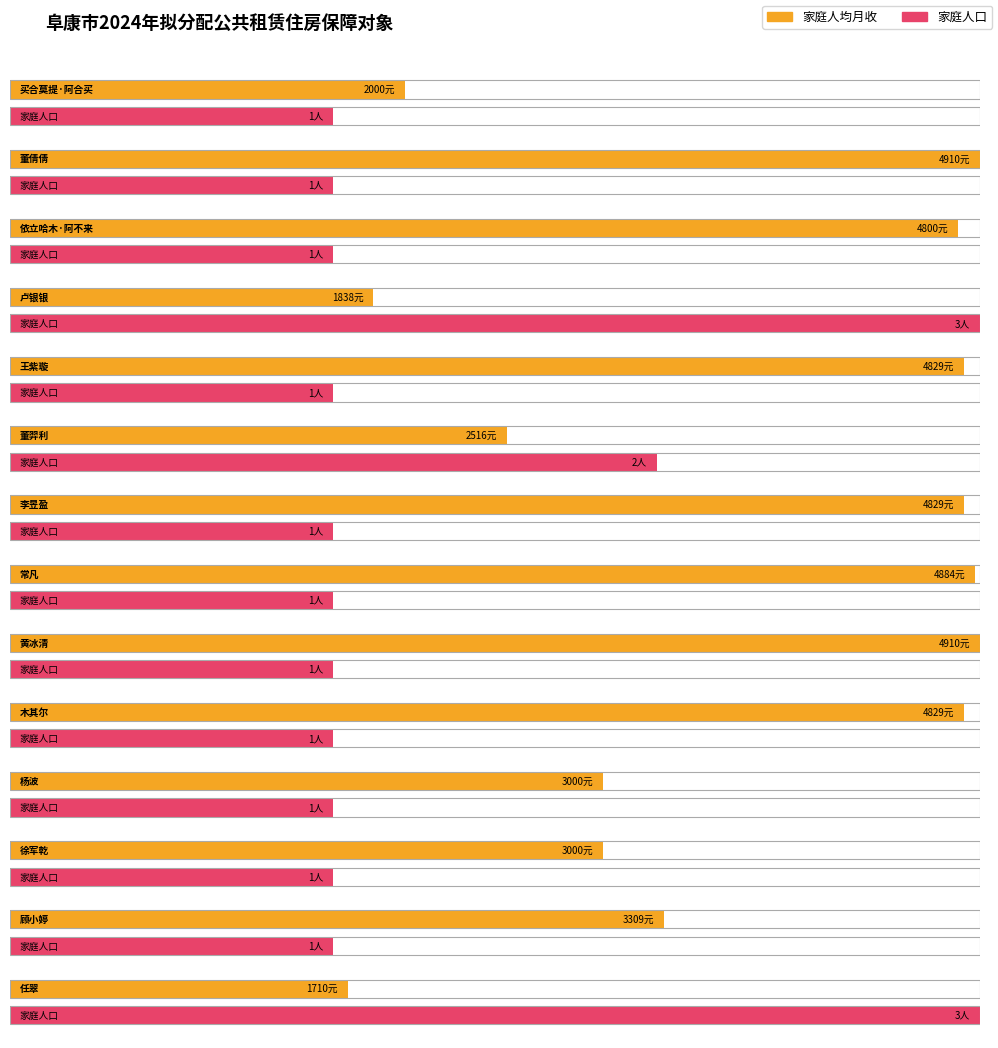

The value of 家庭人口 at 常凡 is 2. True or false?

False